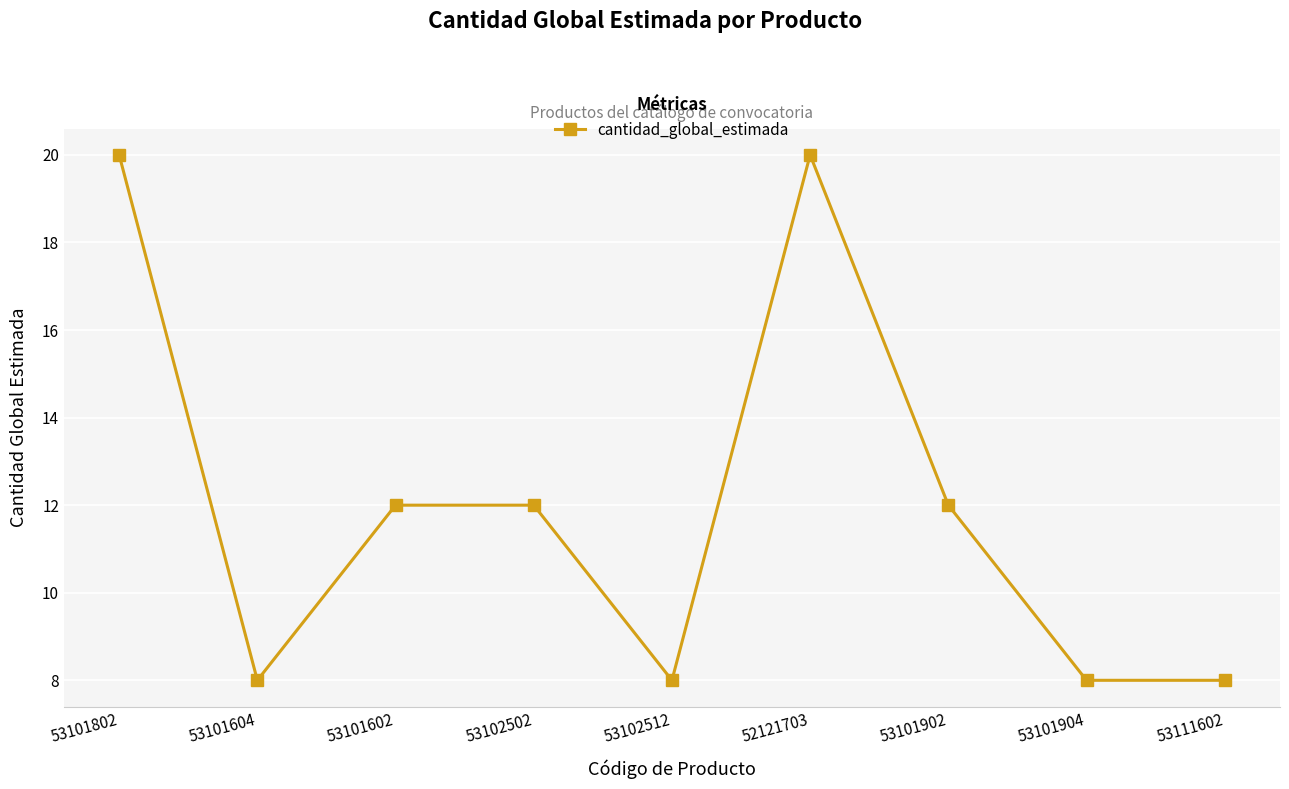

True or false: the data has more than 0 interior local peaks.

True